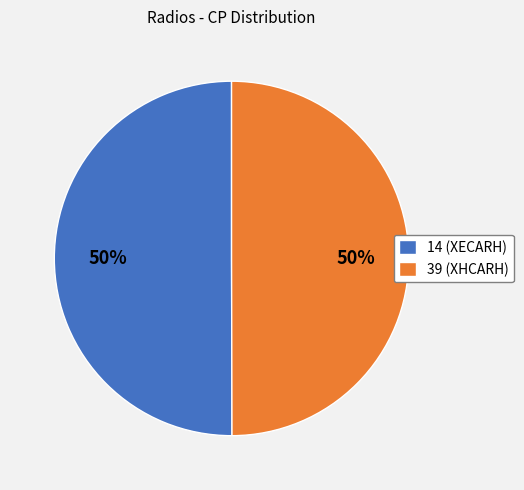

Is it true that 14 is 39% of the pie?

False